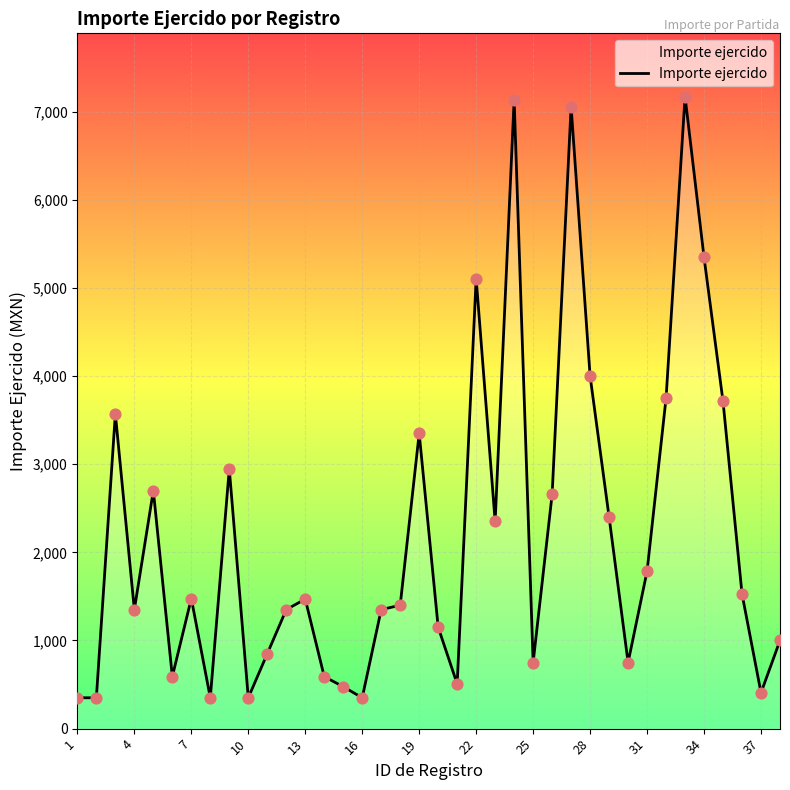

What is the smallest value displayed?

350.0